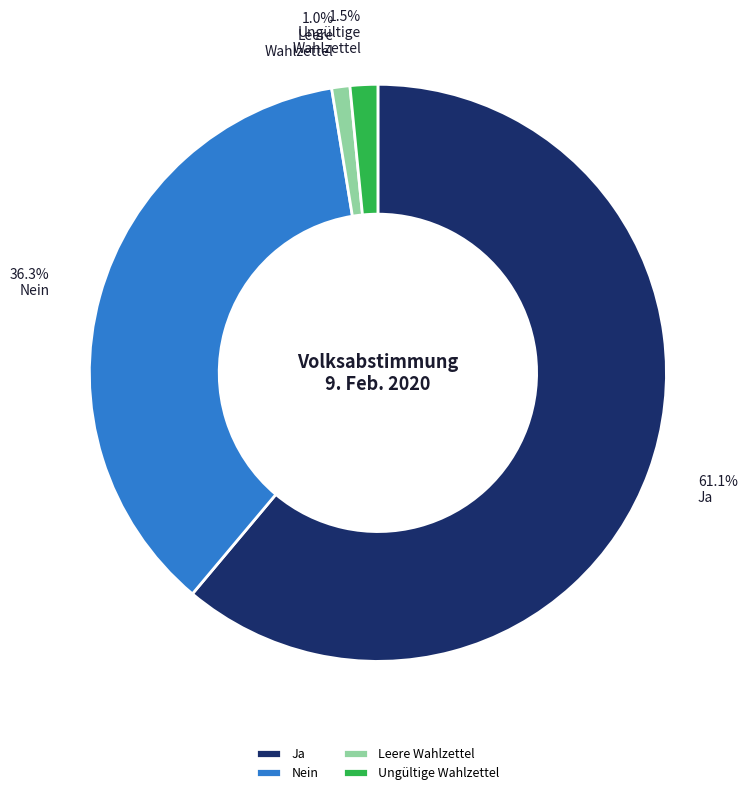

What is the majority slice?

Ja